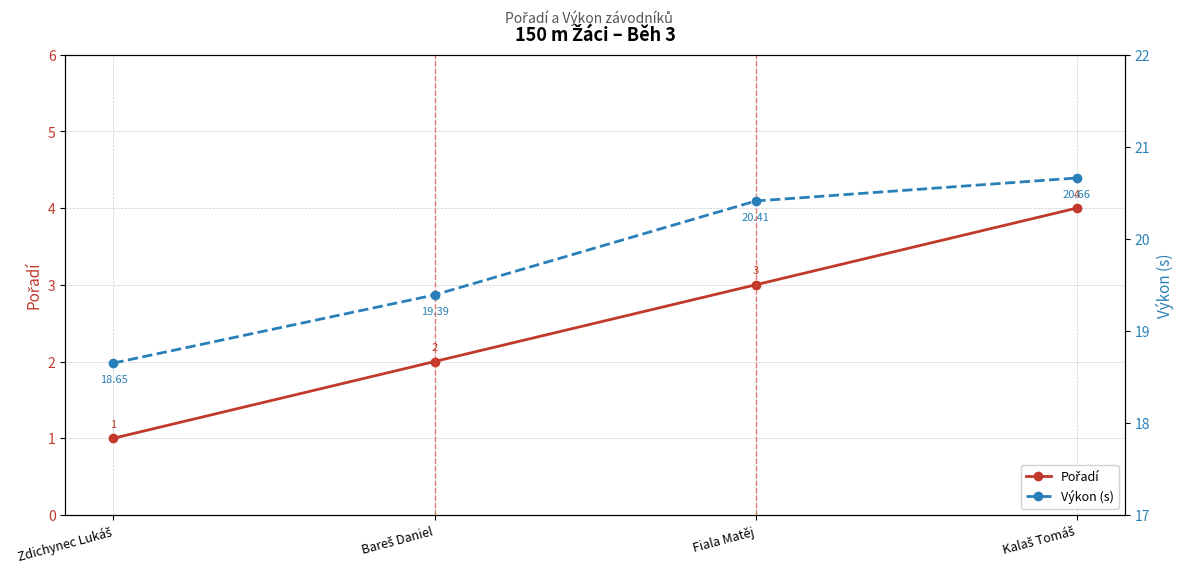

Is the value of Výkon (s) at Bareš Daniel greater than the value of Pořadí at Bareš Daniel?

Yes